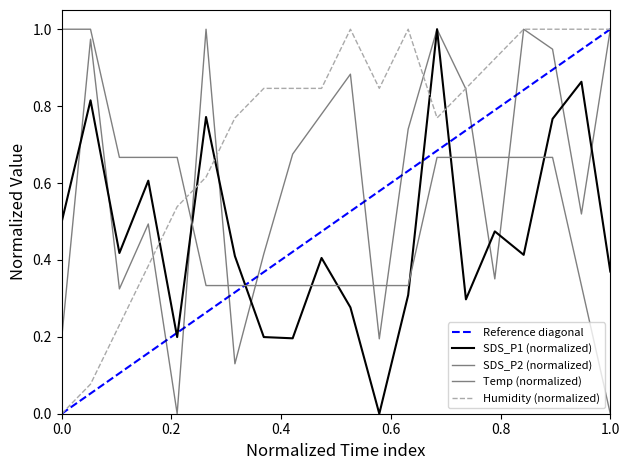

The value of Humidity at 00:10 is 0.3. True or false?

False